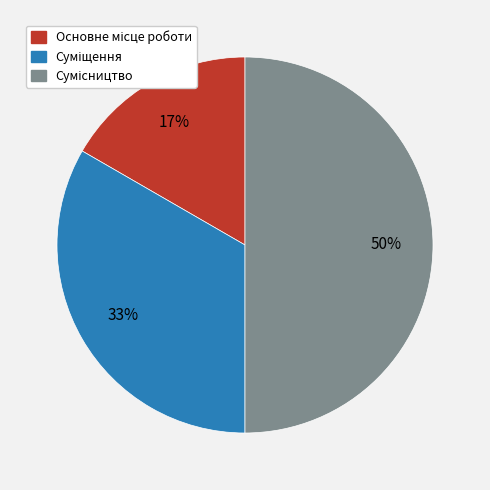

To the nearest percent, what is the difference between the largest and smallest slice percentages?

33%